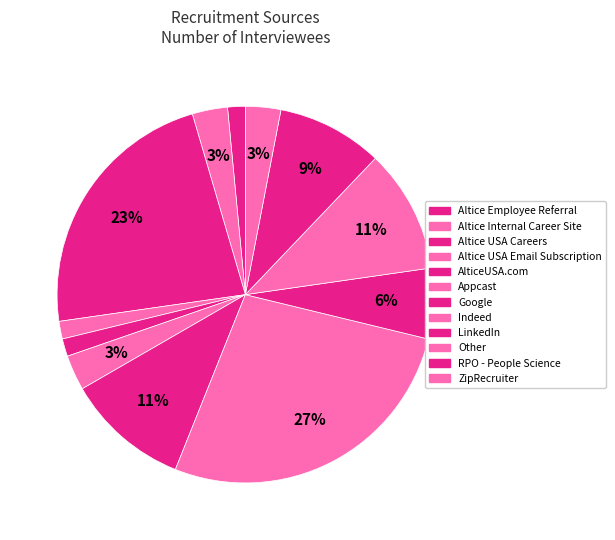

To the nearest percent, what is the combined percentage of Google and Altice USA Email Subscription?

12%